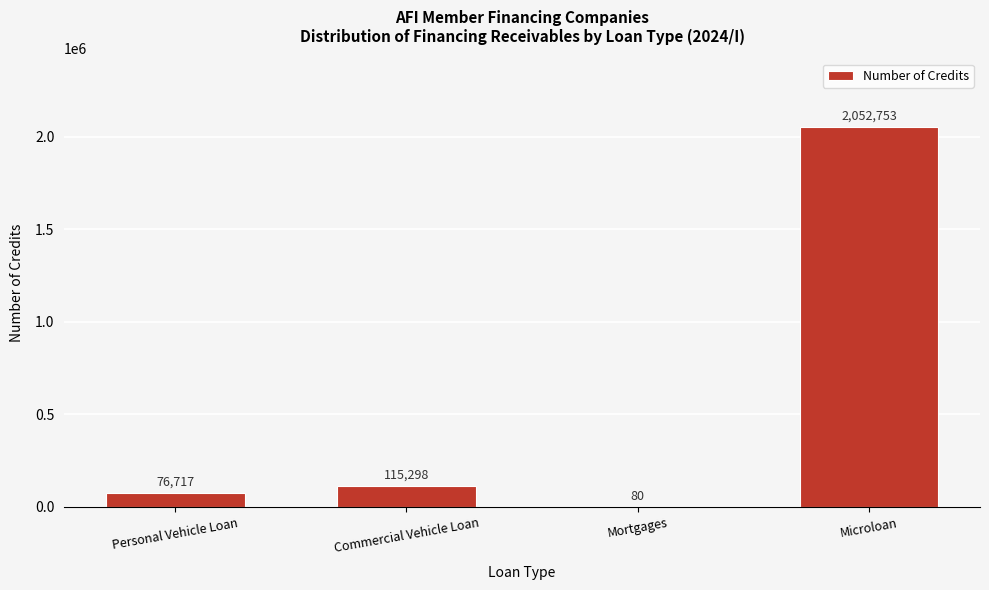

Reading left to right, list all the values displayed in this chart.

Personal Vehicle Loan=76717	Commercial Vehicle Loan=115298	Mortgages=80	Microloan=2052753